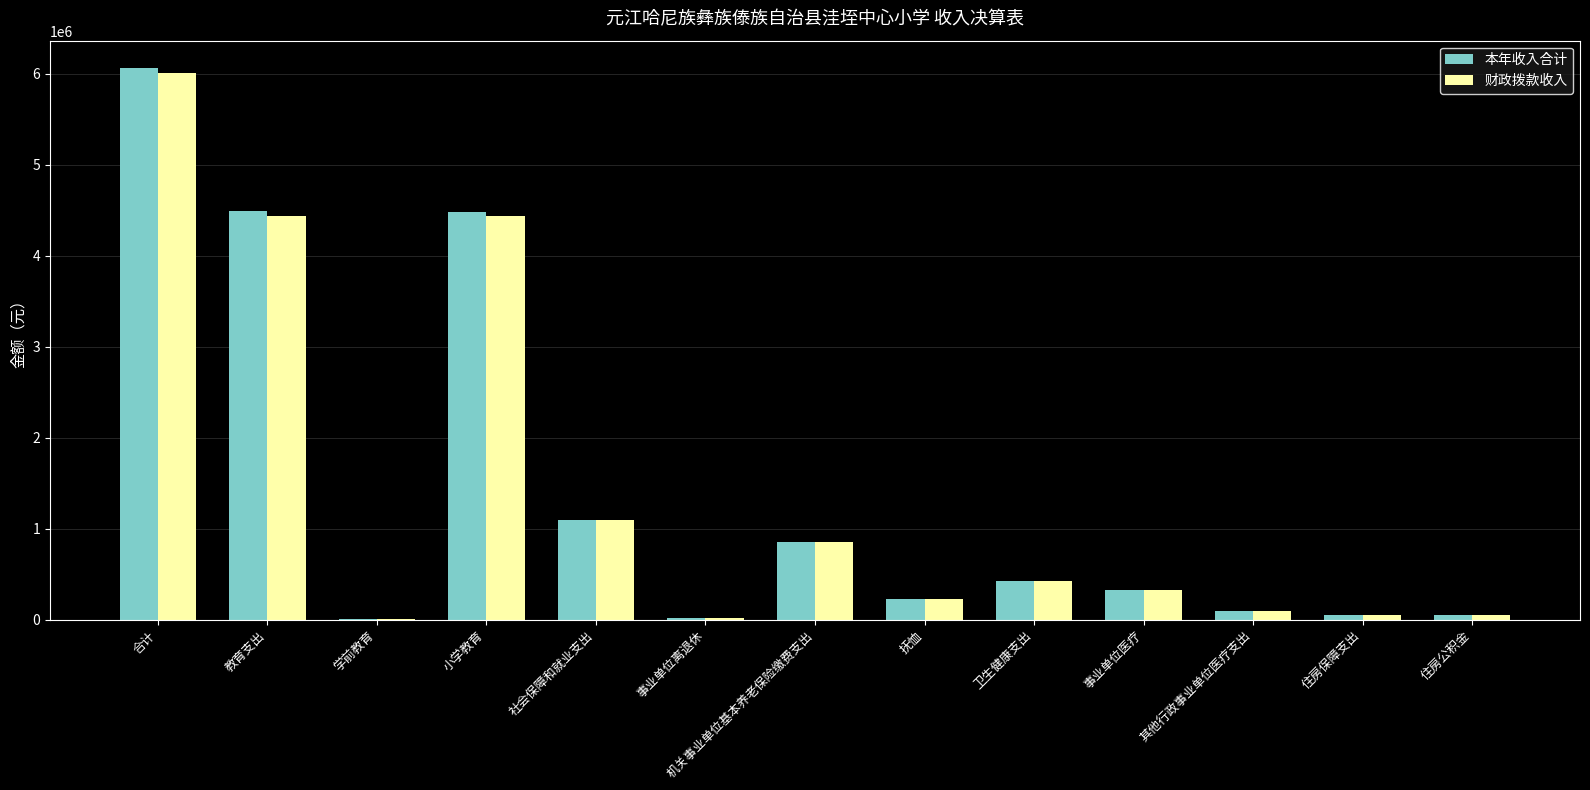

Is the value of 本年收入合计 at 合计 greater than the value of 财政拨款收入 at 学前教育?

Yes